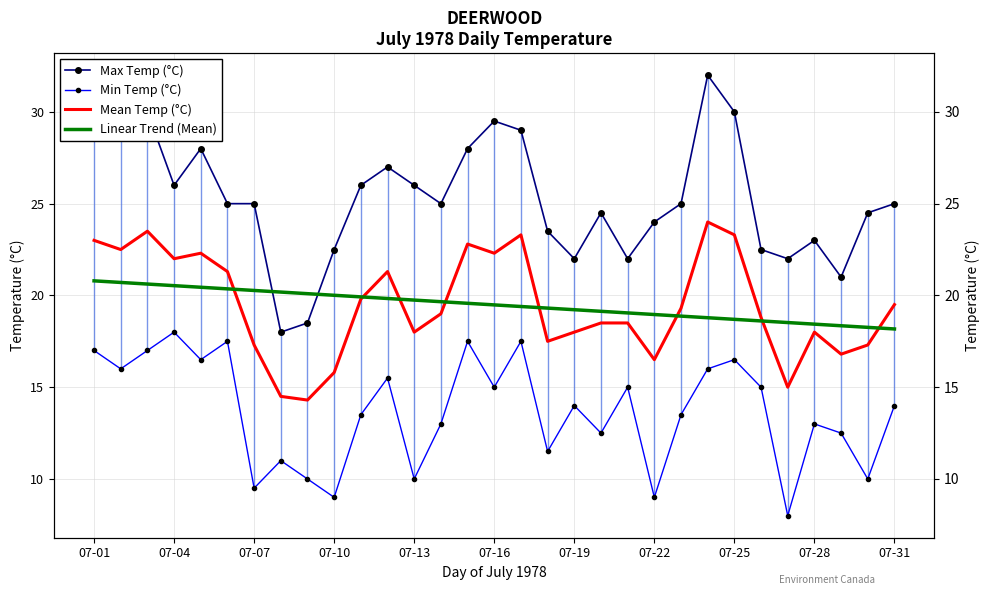

Count the number of data series in this chart.

4